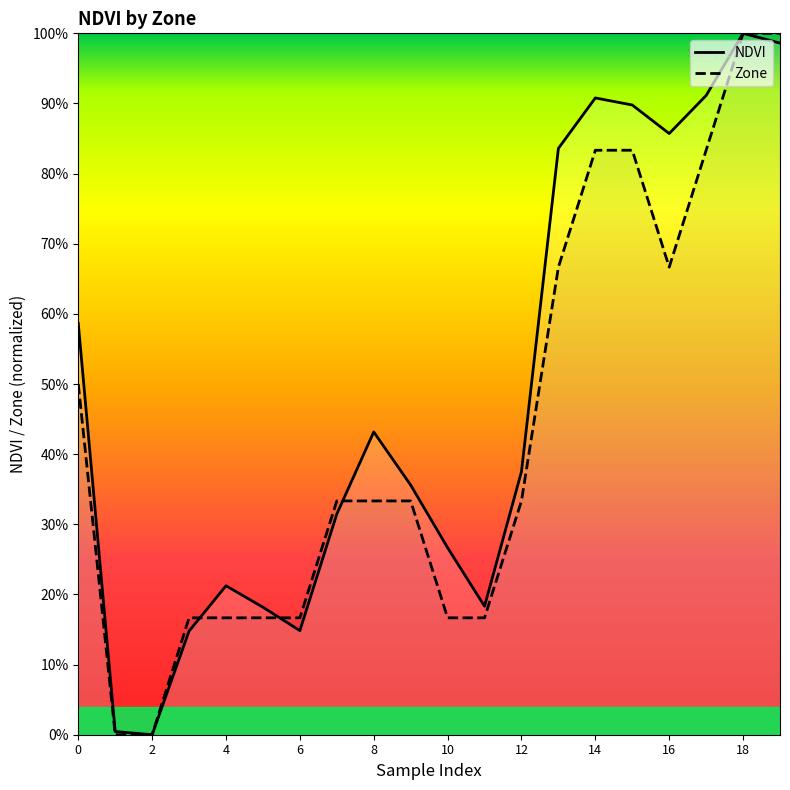

Reading right to left, what are all the values shown in this chart?

NDVI: 19=1.0	18=1.0	17=0.9	16=0.9	15=0.9	14=0.9	13=0.8	12=0.4	11=0.2	10=0.3	9=0.4	8=0.4	7=0.3	6=0.1	5=0.2	4=0.2	3=0.1	2=0.0	1=0.0	0=0.6
Zone: 19=1.0	18=1.0	17=0.8	16=0.7	15=0.8	14=0.8	13=0.7	12=0.3	11=0.2	10=0.2	9=0.3	8=0.3	7=0.3	6=0.2	5=0.2	4=0.2	3=0.2	2=0.0	1=0.0	0=0.5